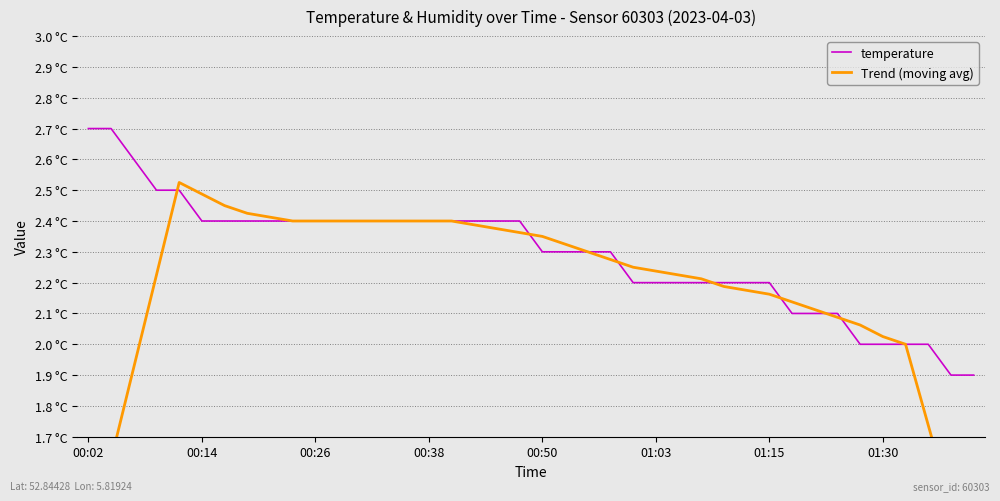

List the series in order of their overall mean, highest first.

temperature, Trend (moving avg)